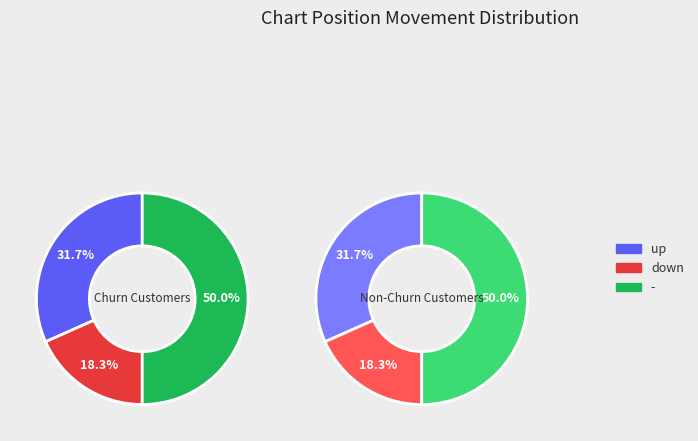

What is the smallest slice in the pie chart?

down